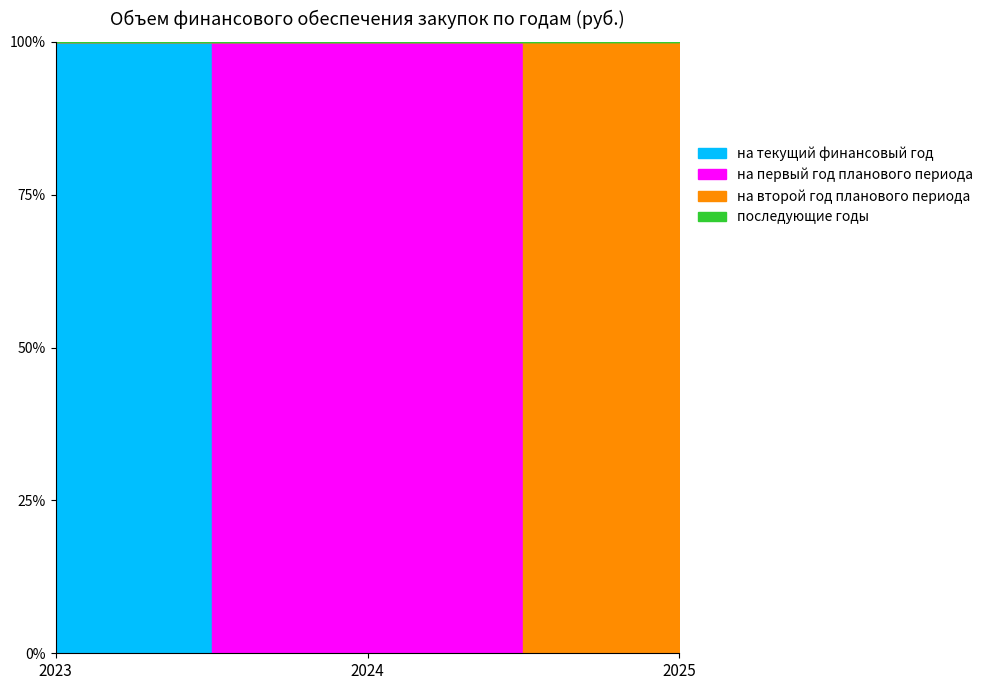

Reading left to right, extract all data points from this chart.

на текущий финансовый год: 2023=5606768	2024=0	2025=0
на первый год планового периода: 2023=0	2024=3027546	2025=0
на второй год планового периода: 2023=0	2024=0	2025=3107386
последующие годы: 2023=0	2024=0	2025=0